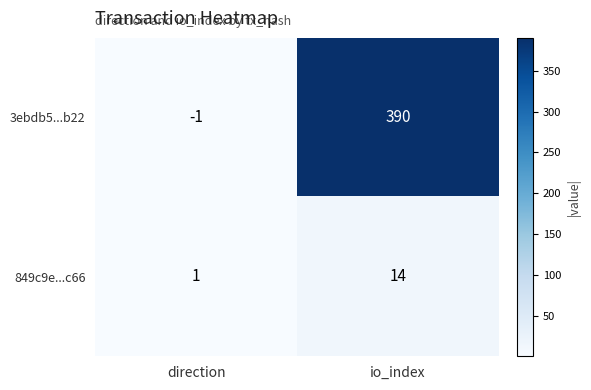

At which label is 849c9e...c66 closest to 7?

direction